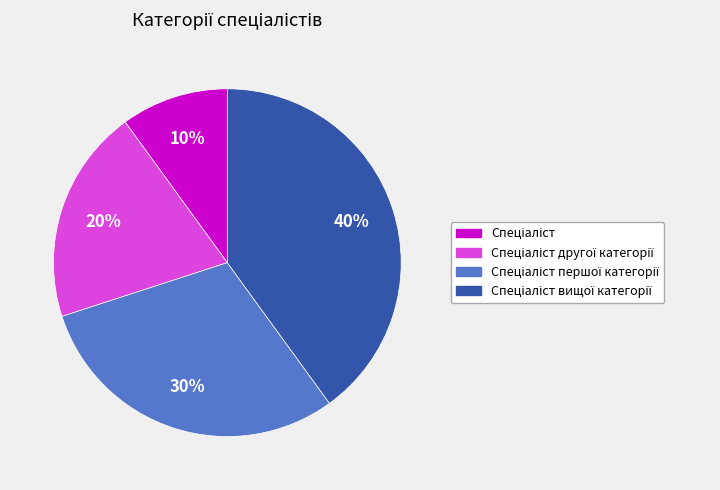

To the nearest percent, what is the difference between the largest and smallest slice percentages?

30%